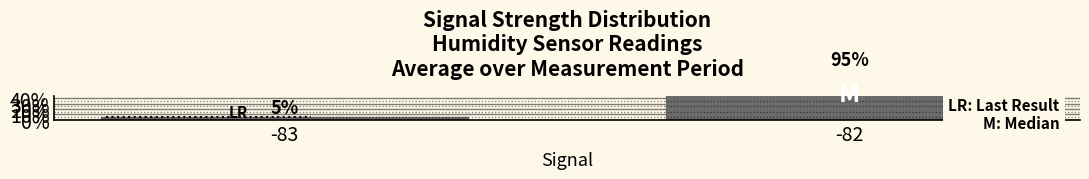

The value at -82 is 95. True or false?

True